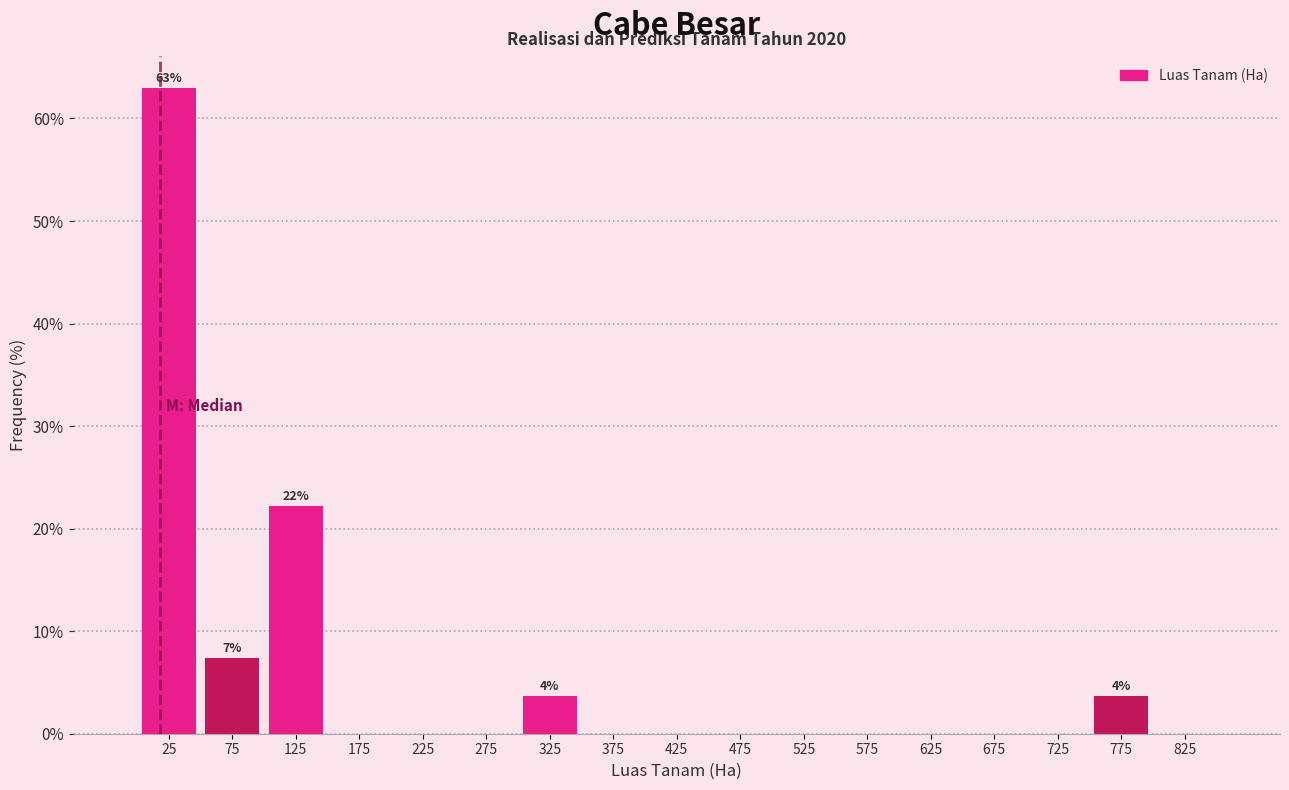

Which range on the x-axis has the tallest bar?

0 to 50